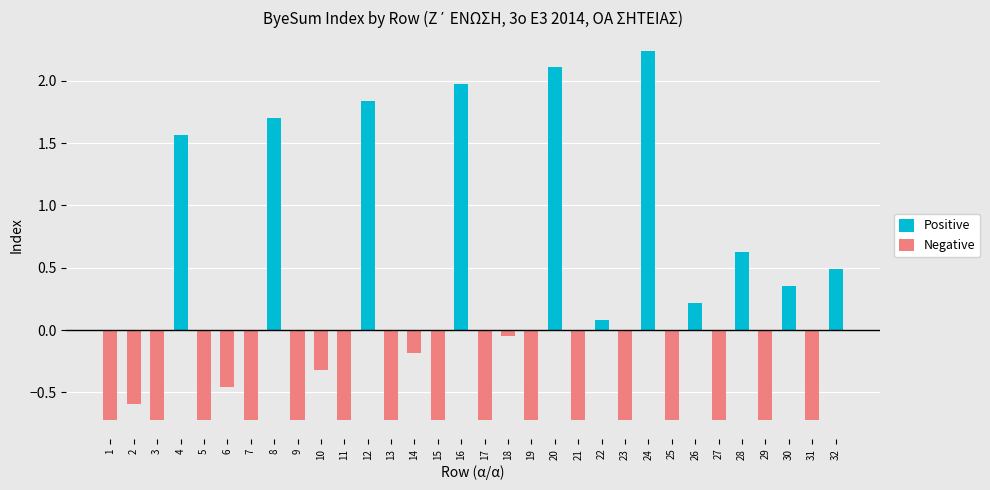

What is the sum of all Negative values?

-13.2